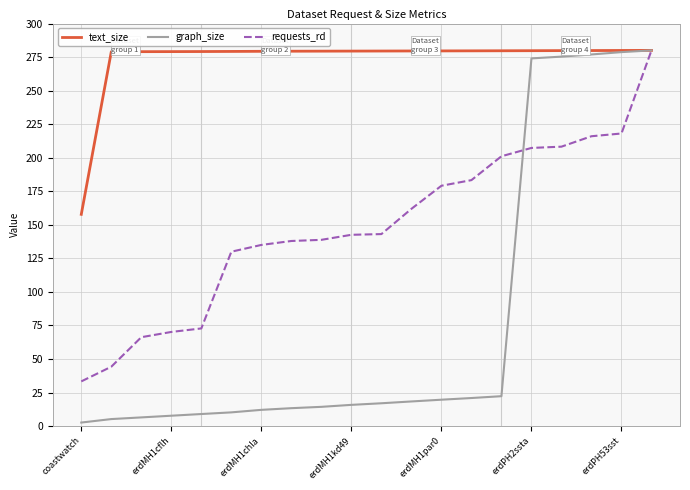

What is the maximum value shown in the chart?

280.0